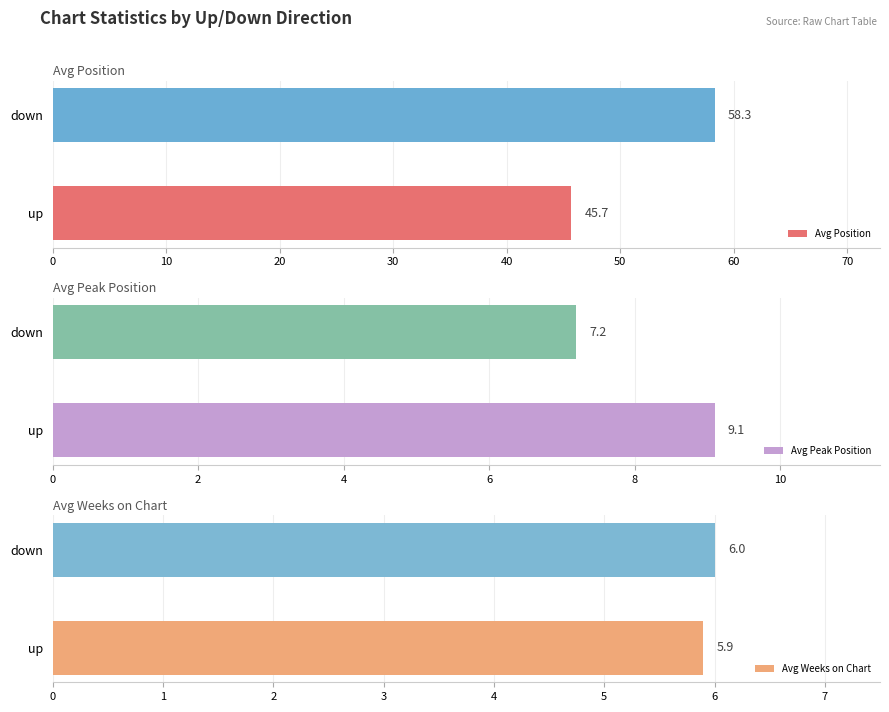

List the series in order of their peak value, highest first.

Avg Position, Avg Peak Position, Avg Weeks on Chart